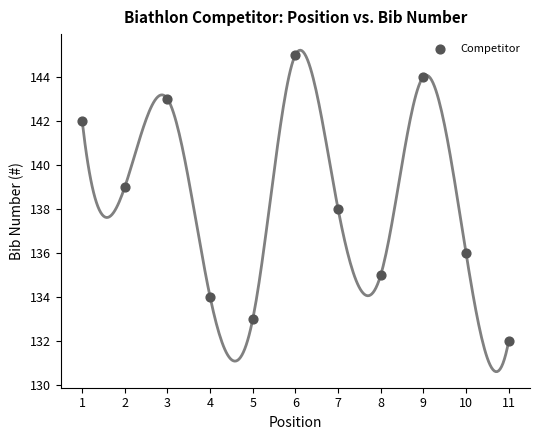

What is the range of Y values (max minus min)?

13